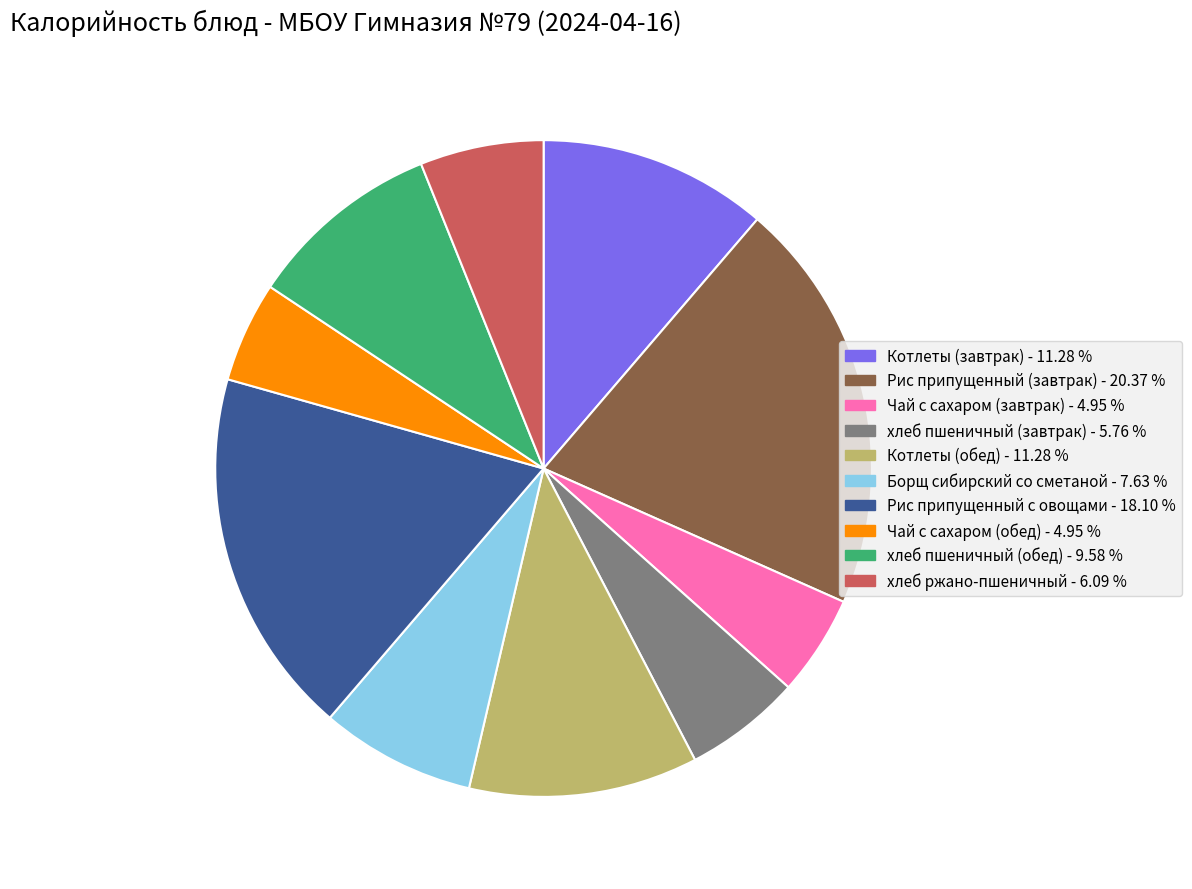

How many slices are in this pie chart?

10